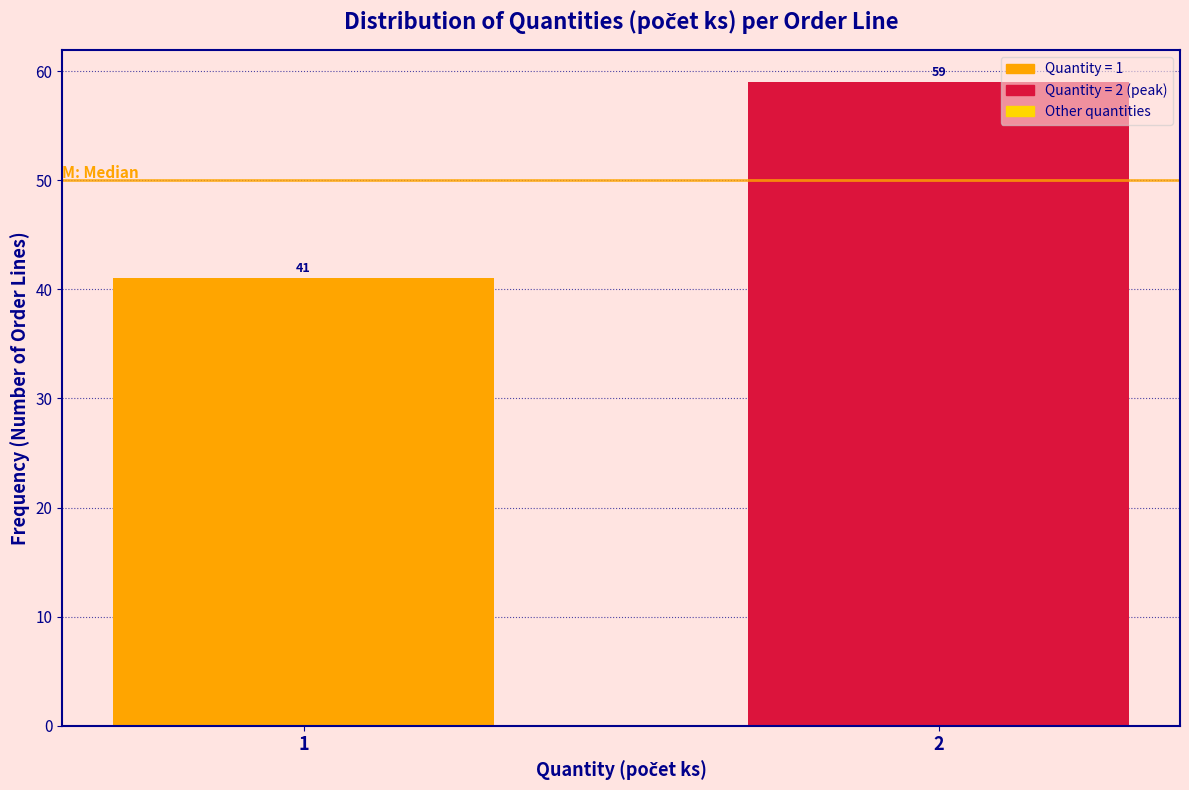

Reading right to left, extract all data points from this chart.

2=59	1=41